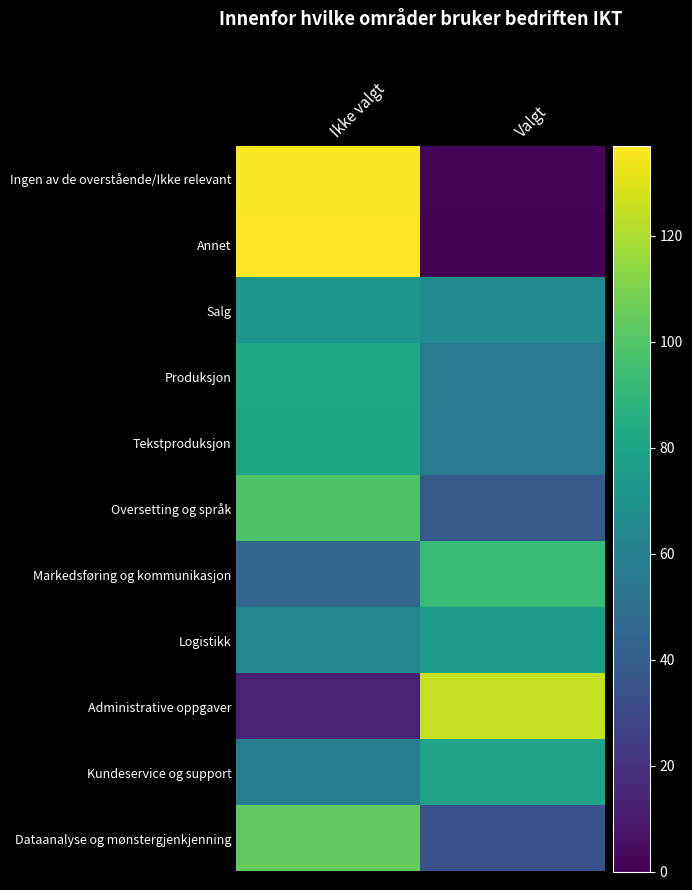

Between Ikke valgt and Valgt, which is larger?

Ikke valgt